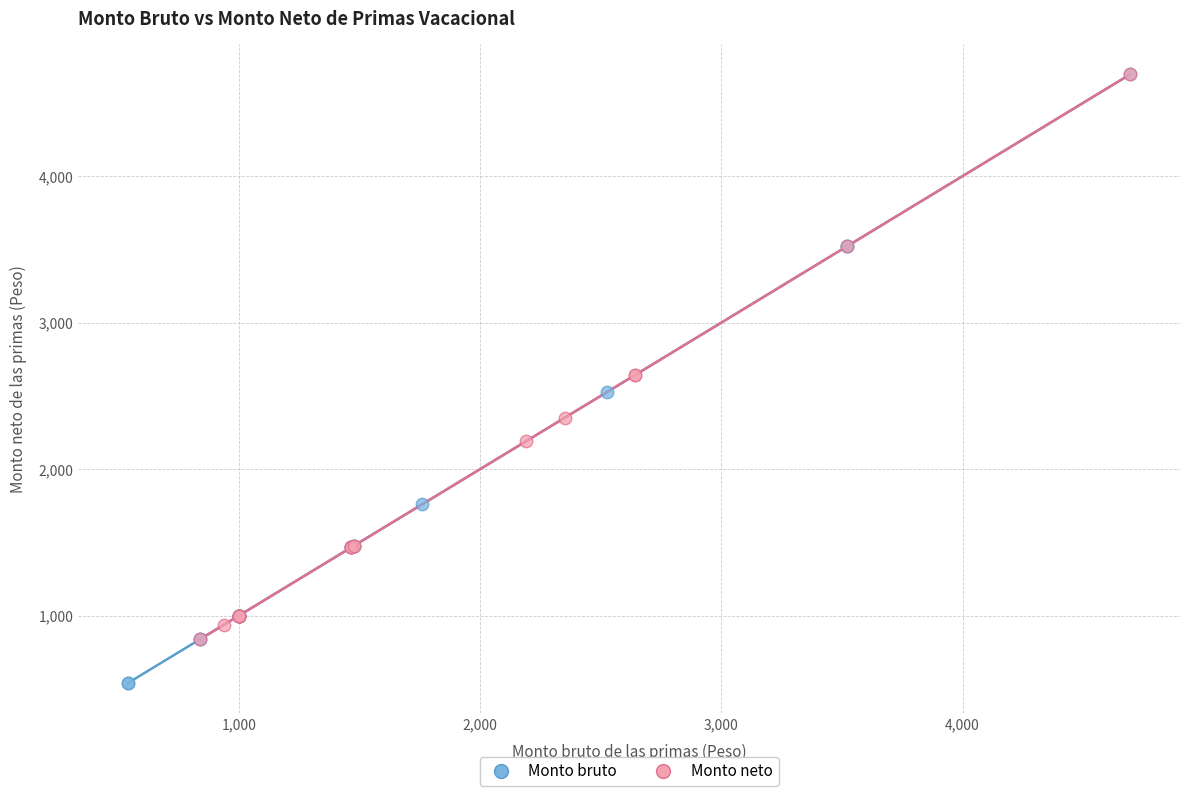

Which series reaches the minimum Y coordinate?

Monto bruto